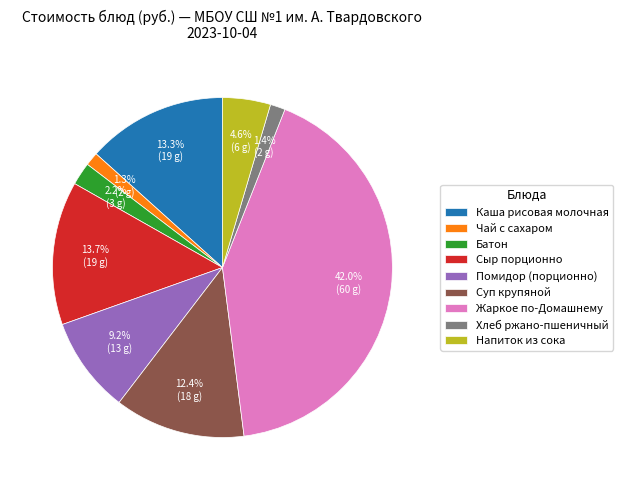

What percentage is the Сыр порционно slice, to the nearest percent?

14%